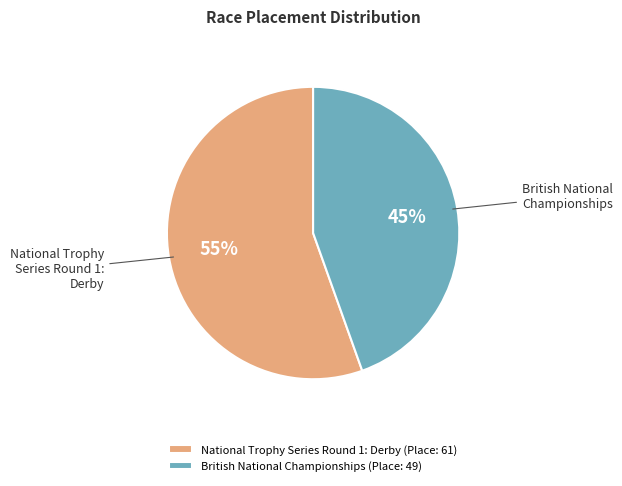

Is it true that National Trophy Series Round 1: Derby is 50% of the pie?

False